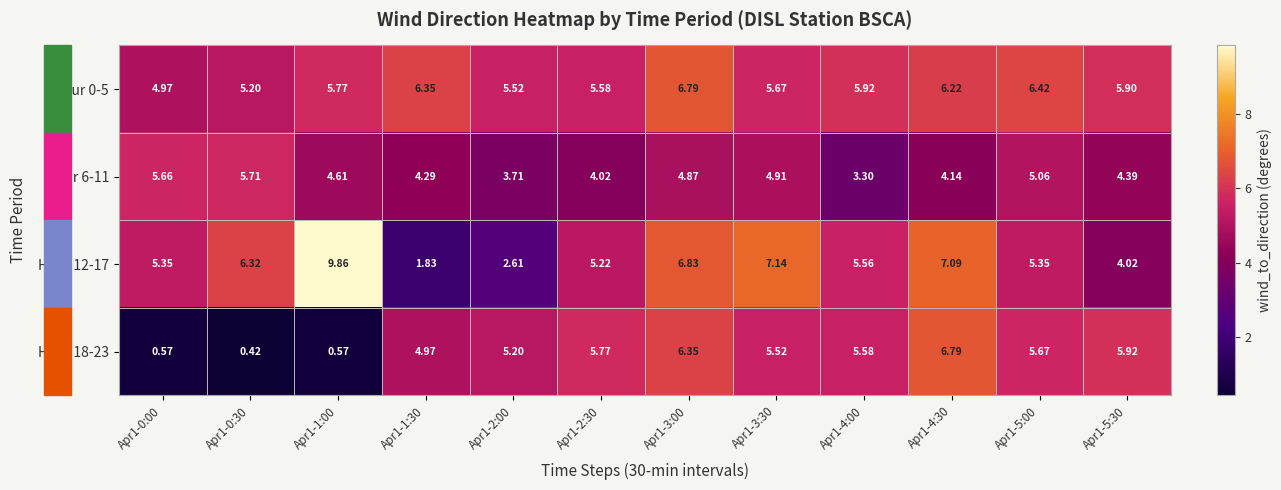

Which category has the lowest value across all series?

Apr1-0:30